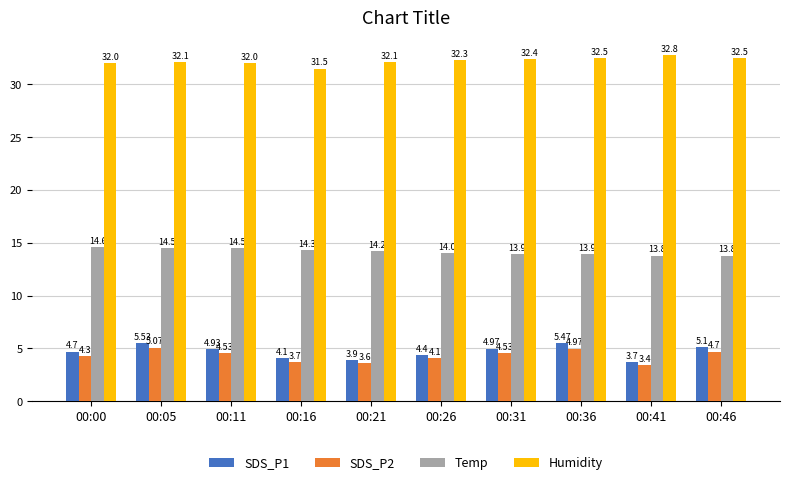

What is the average value of the Humidity series?

32.2